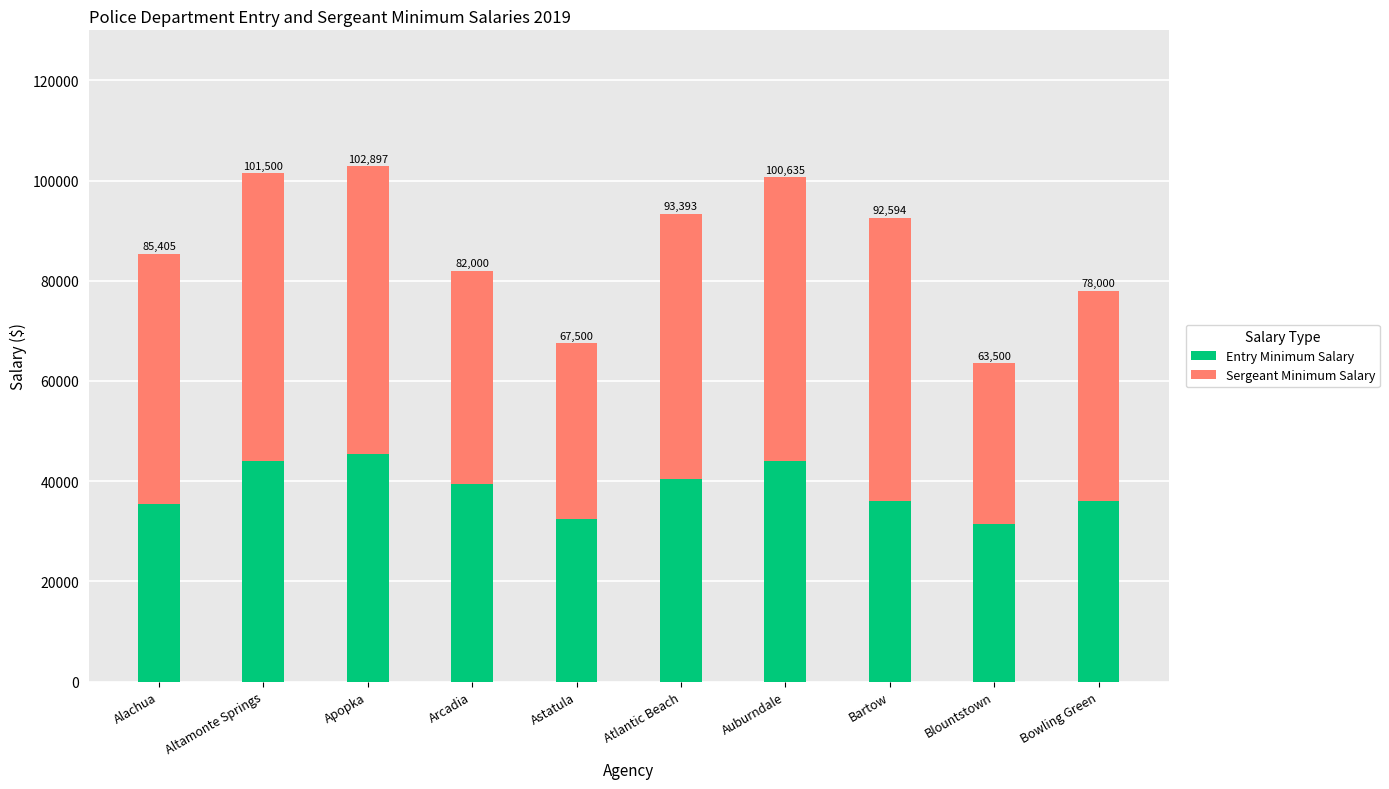

What is the total value across all series at Apopka?

102897